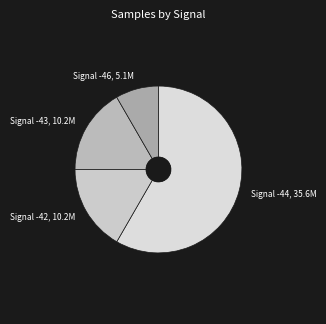

Approximately how many times larger is the value at Signal -43, 10.2M compared to Signal -46, 5.1M?

2.0